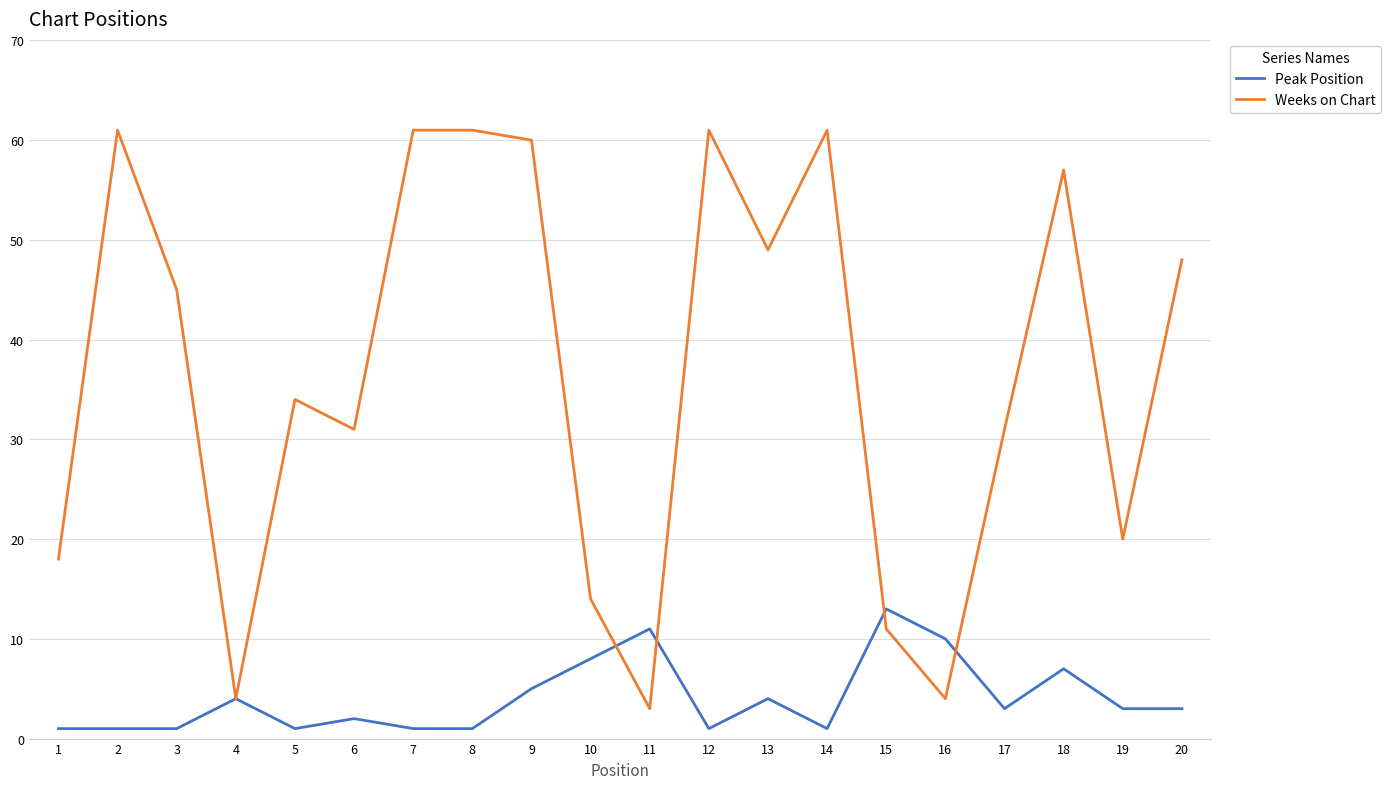

Is it true that Weeks on Chart equals 46 at 5?

False